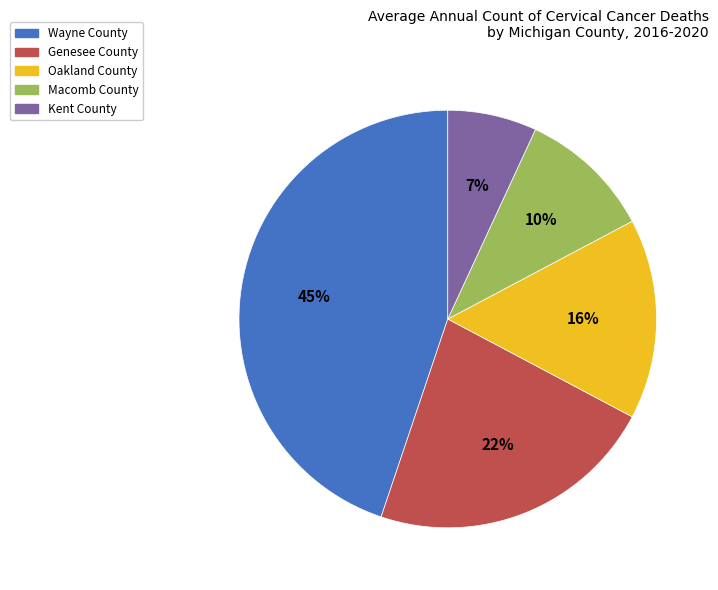

Which has a higher value, Oakland County or Kent County?

Oakland County